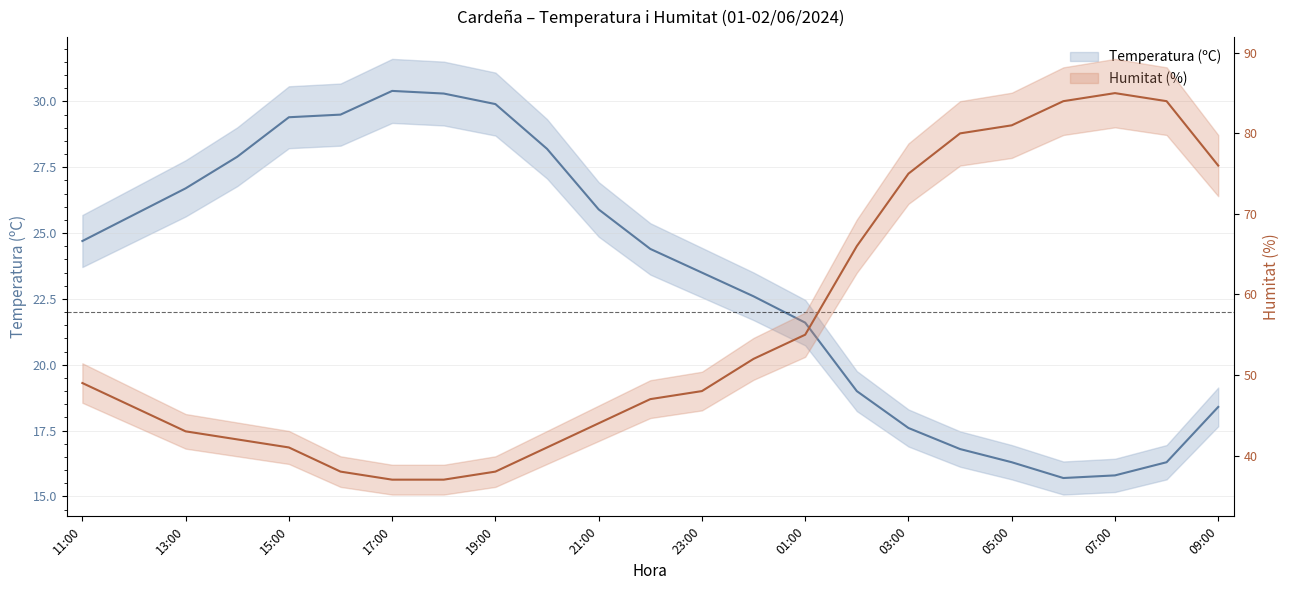

What is the approximate value of Humitat (%) at 03:00?

75.0